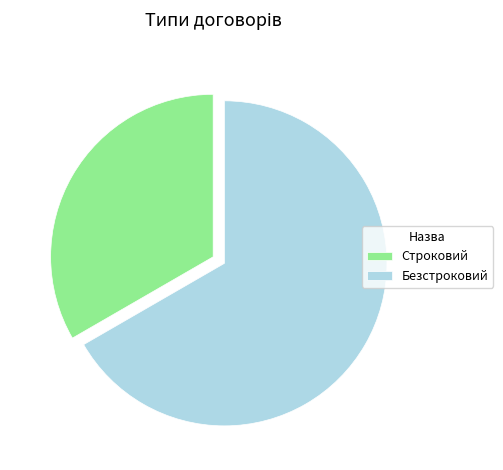

The Безстроковий slice represents 58% of the pie. True or false?

False